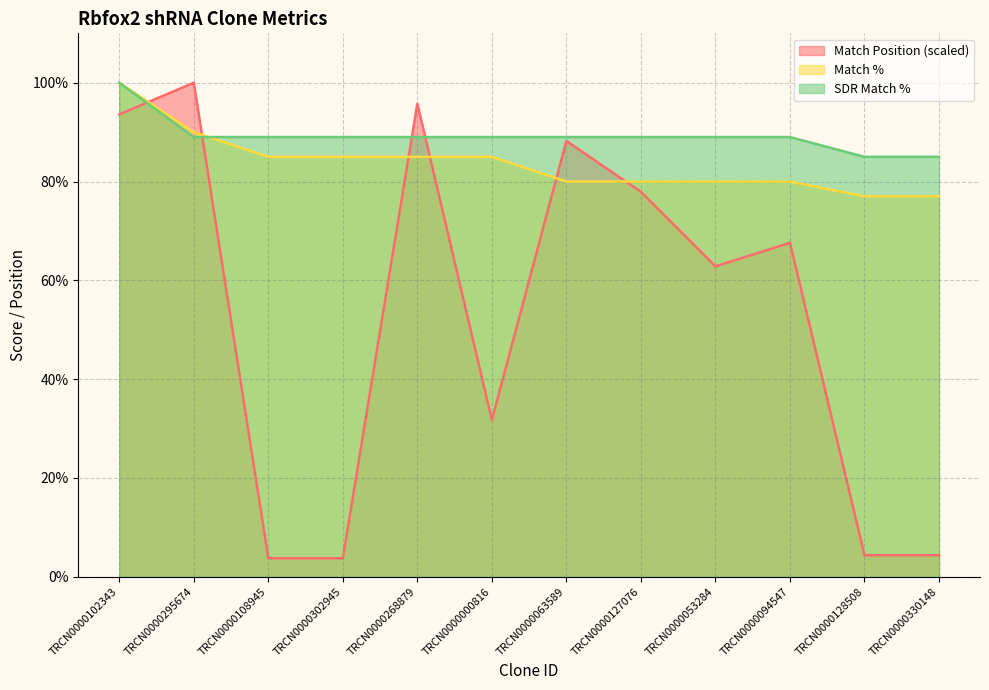

Does the chart display data point markers on the line(s)?

No